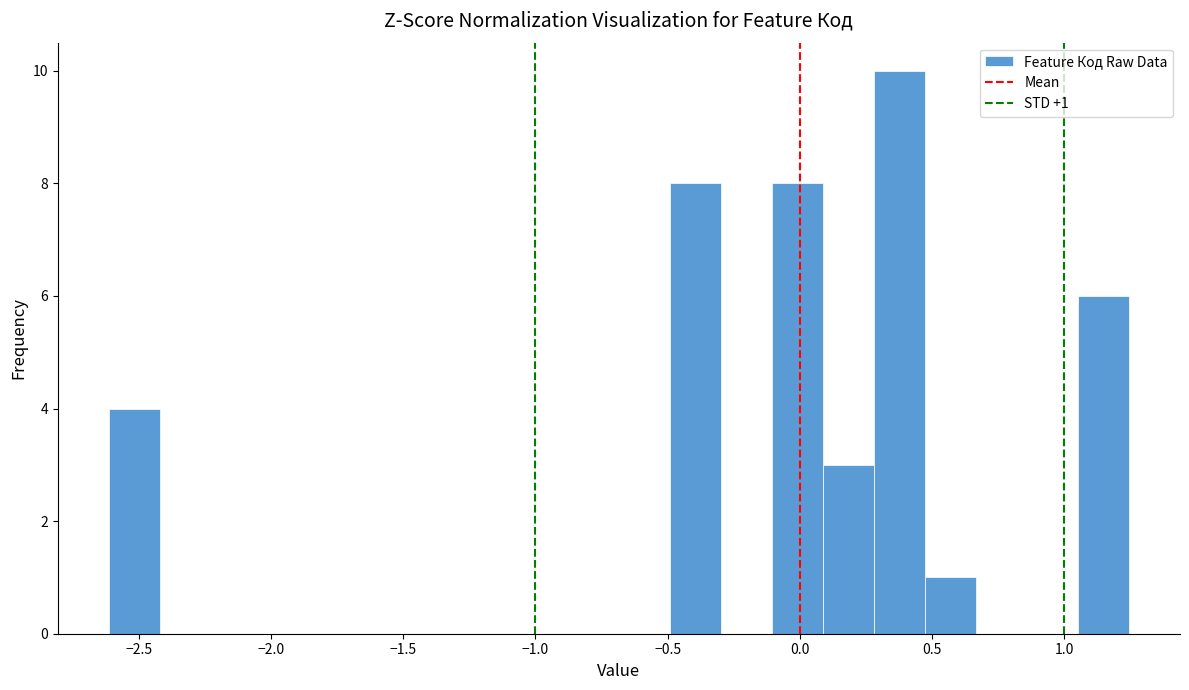

Read against the x-axis, roughly where is the centre of the tallest bar?

0.40